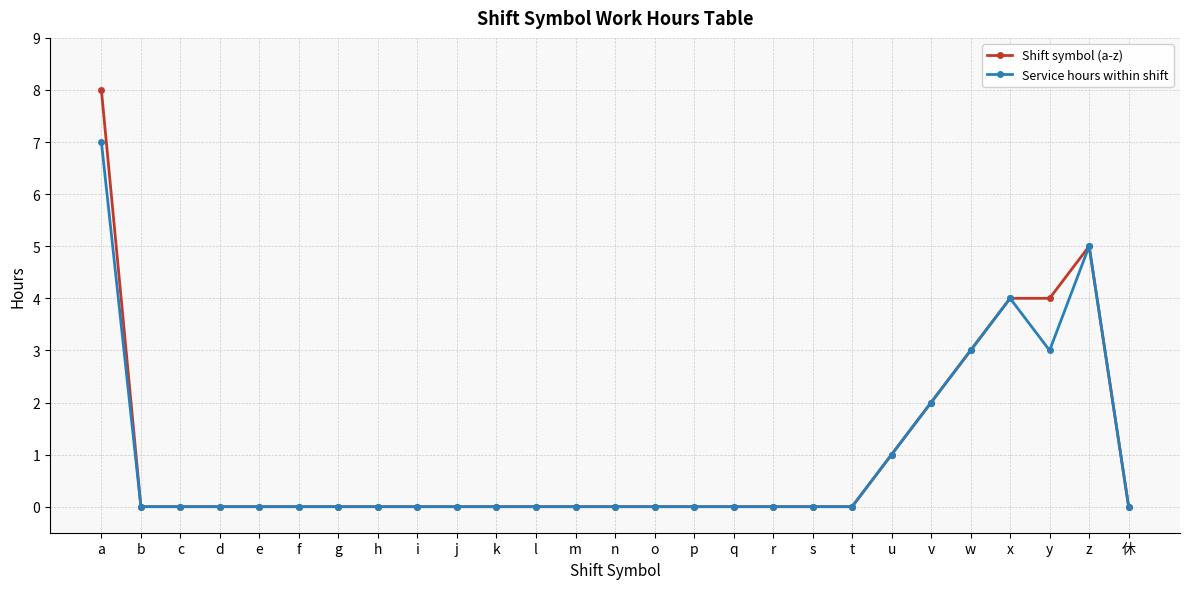

The Shift symbol (a-z) series shows -5 at g. True or false?

False